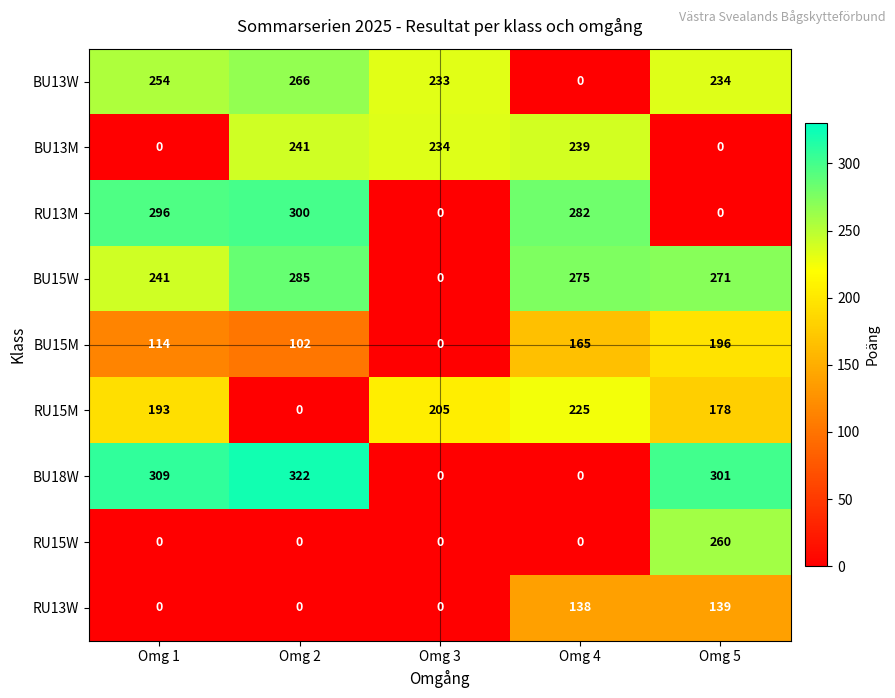

Is it true that RU15M equals 297 at Omg 5?

False